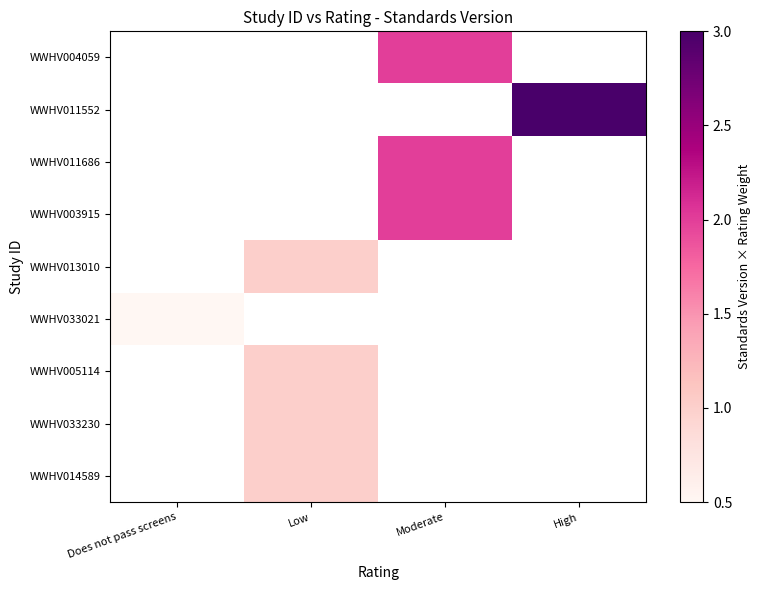

At which label does WWHV005114 reach its minimum?

Does not pass screens